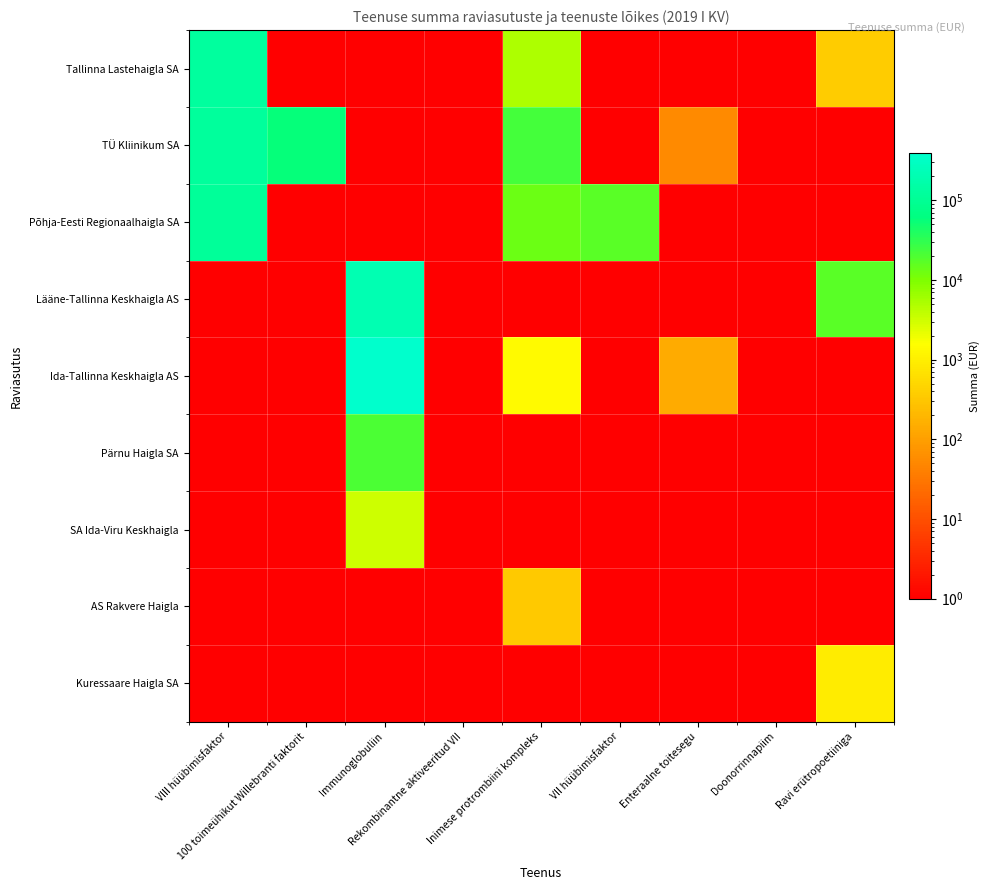

Which series changed the most between 100 toimeühikut Willebranti faktorit and Rekombinantne aktiveeritud VII?

TÜ Kliinikum SA